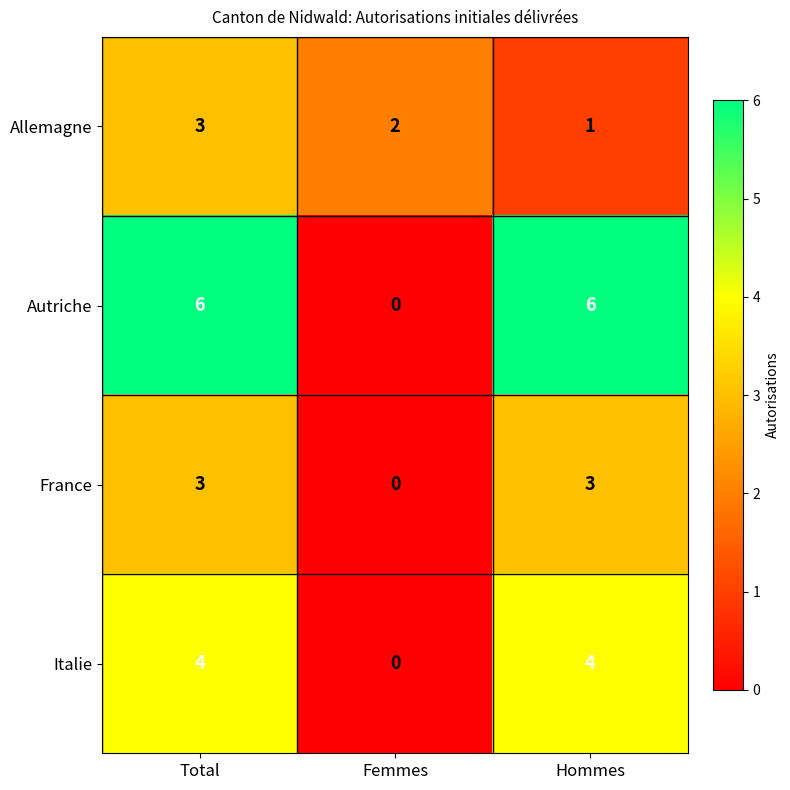

Reading right to left, what are all the values shown in this chart?

Allemagne: Hommes=1	Femmes=2	Total=3
Autriche: Hommes=6	Femmes=0	Total=6
France: Hommes=3	Femmes=0	Total=3
Italie: Hommes=4	Femmes=0	Total=4